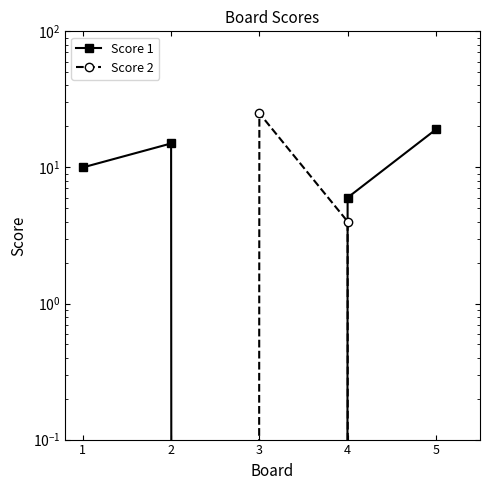

How many interior local peaks does the Score 2 series have?

1